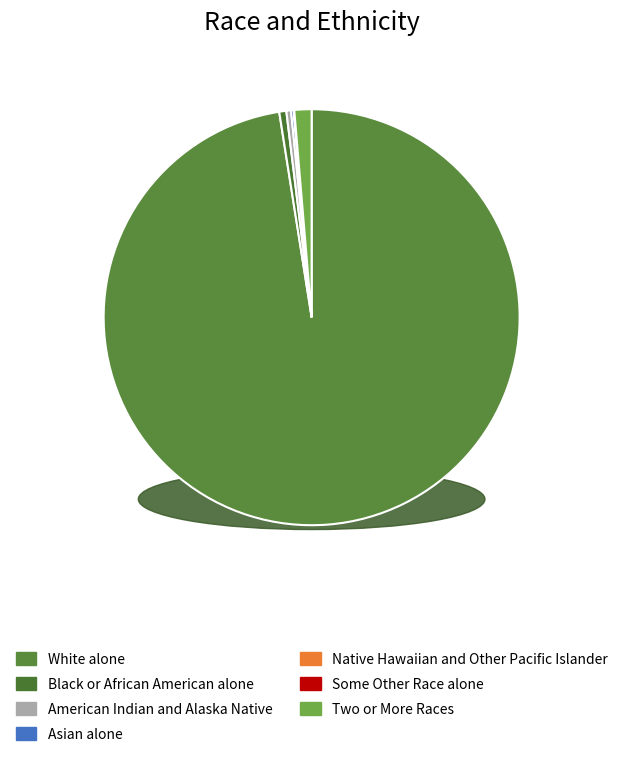

True or false: White alone accounts for 98% of the total.

True